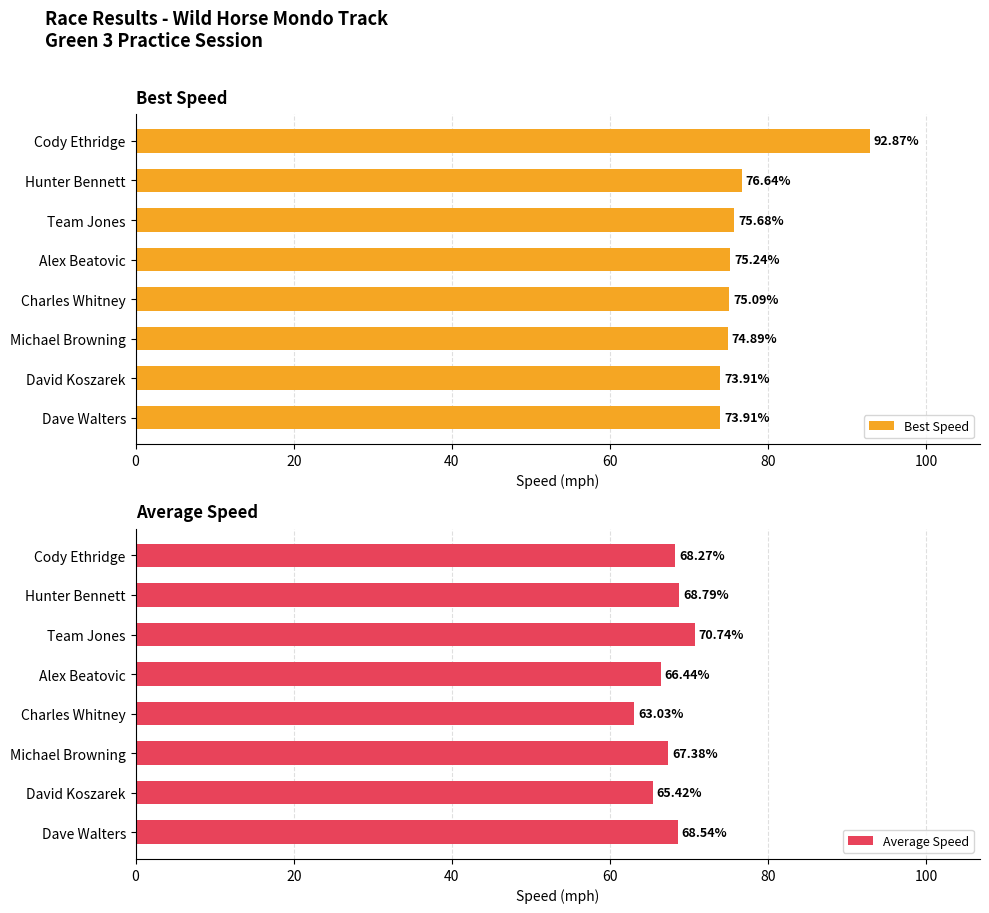

Is it true that Best Speed equals 74.9 at Michael Browning?

True